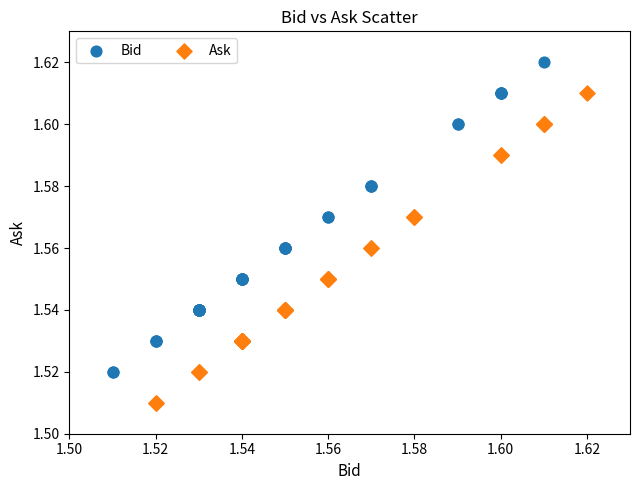

Which series contains the lowest Y value?

Ask